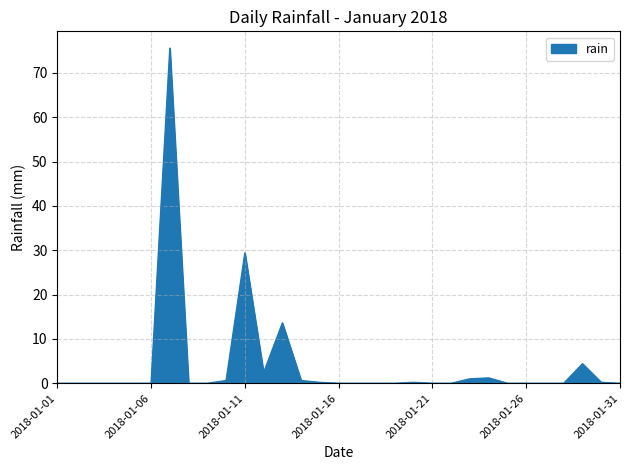

What is the maximum value shown in the chart?

75.6